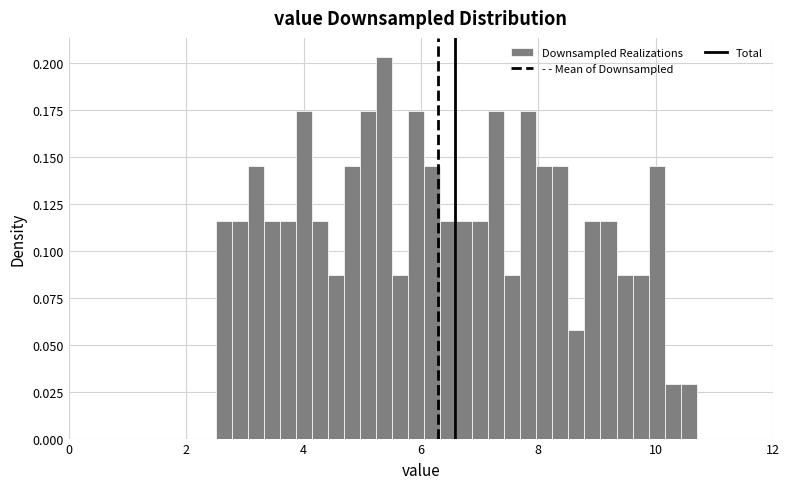

Read against the x-axis, roughly where is the centre of the tallest bar?

5.4